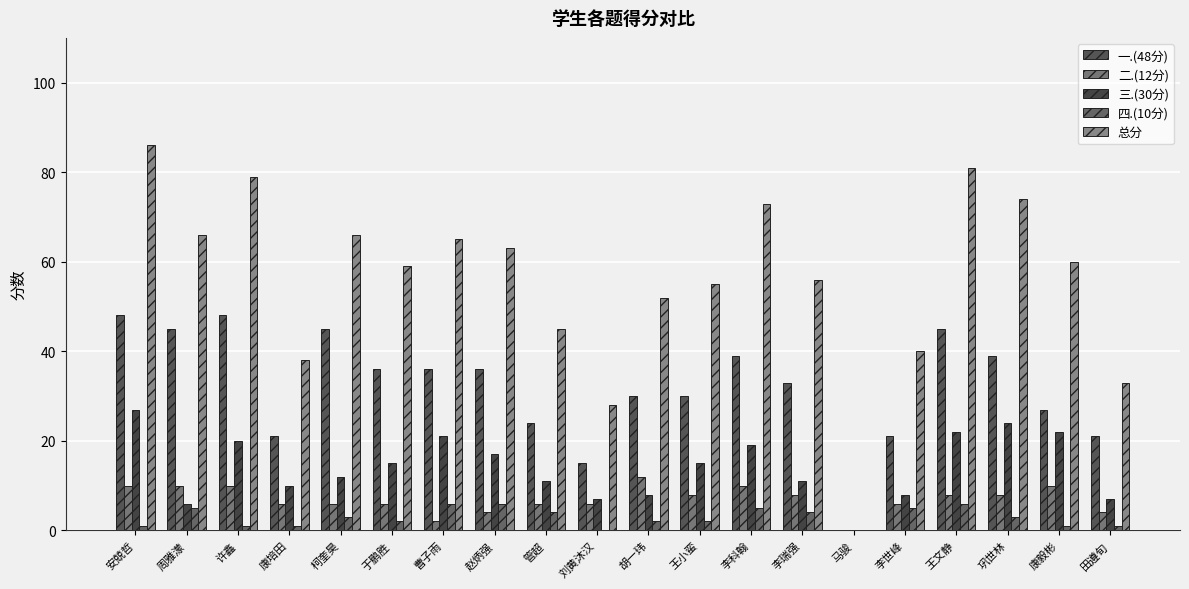

How many positive values does the 二.(12分) series have?

19